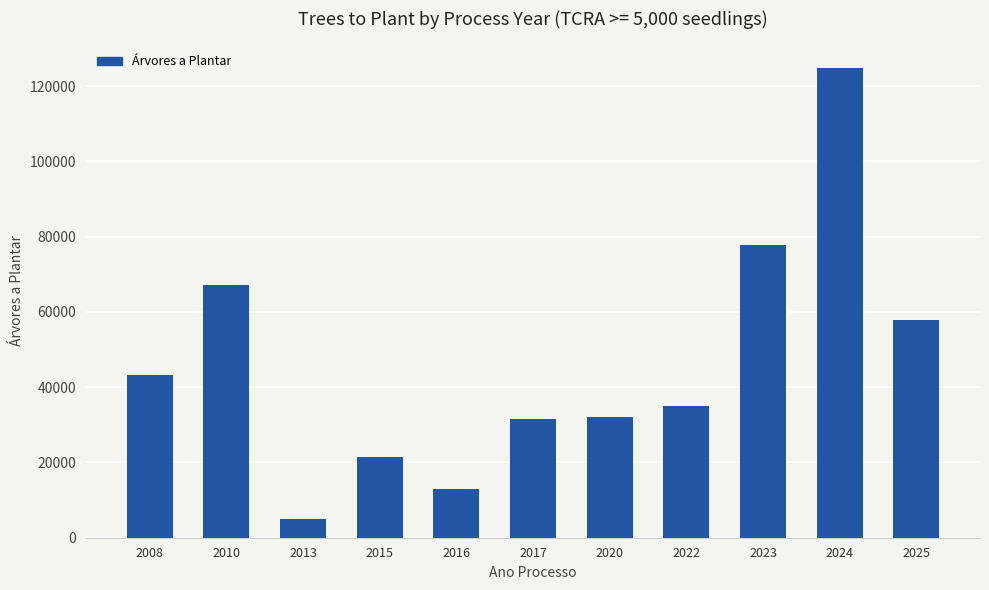

What is the ratio of the value at 2022 to the value at 2024?

0.3